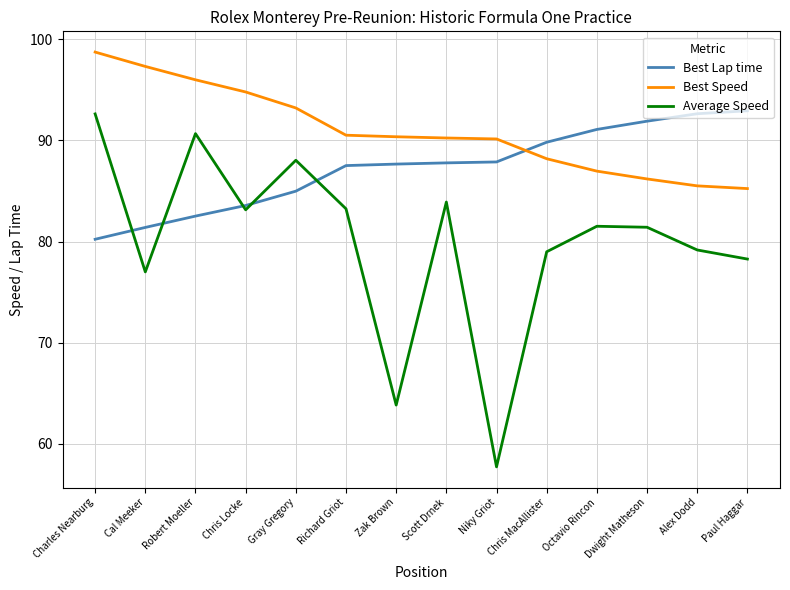

What is the sum of the Best Lap time values at Gray Gregory and Alex Dodd?

177.6